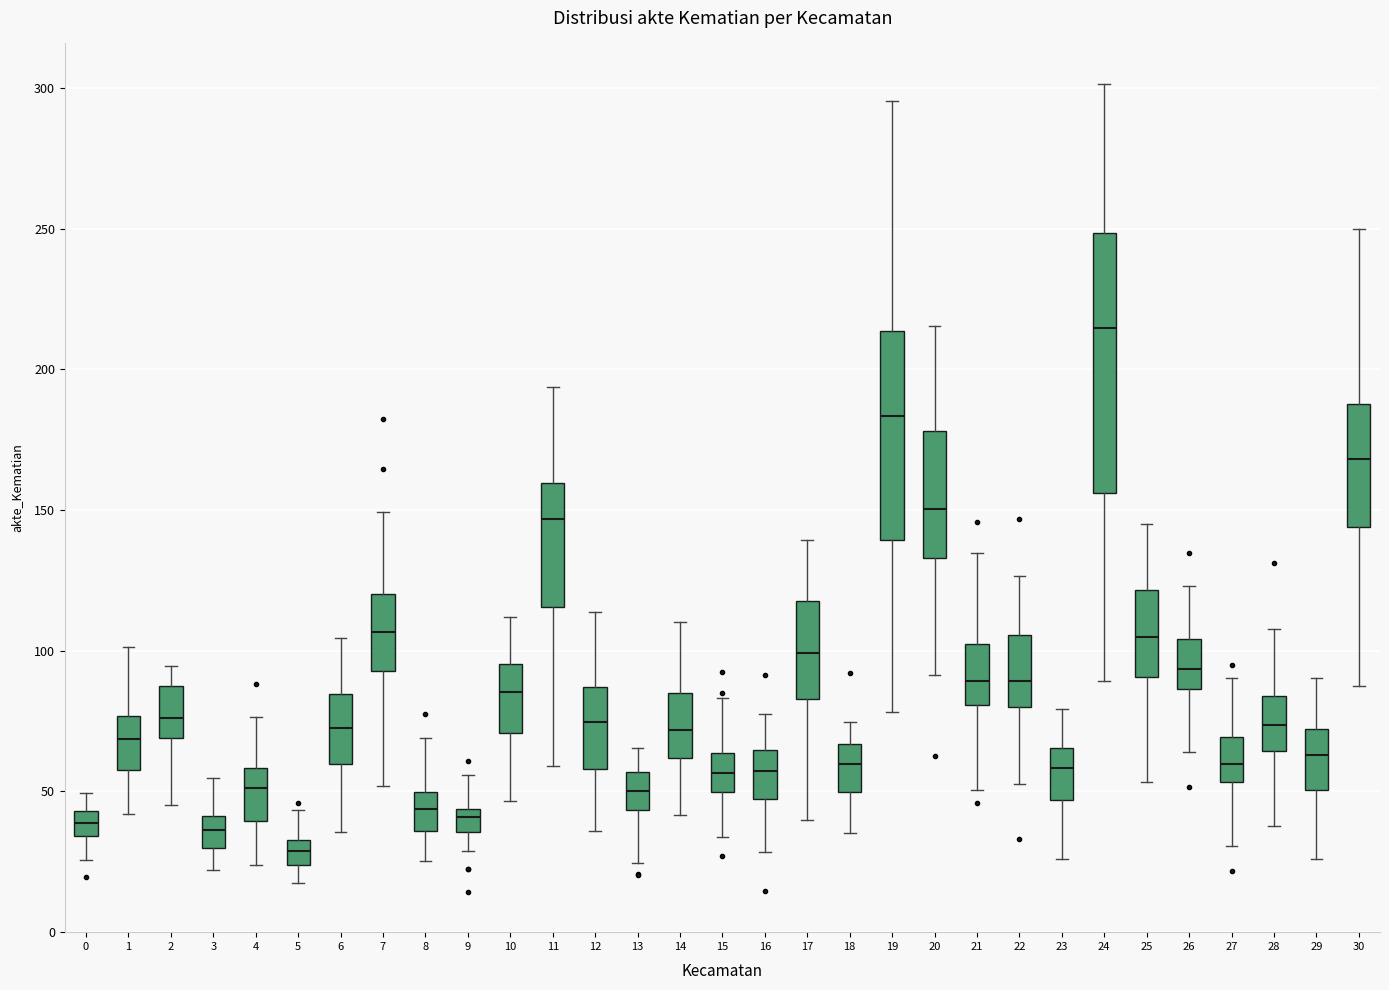

Which box's median line is the lowest?

5